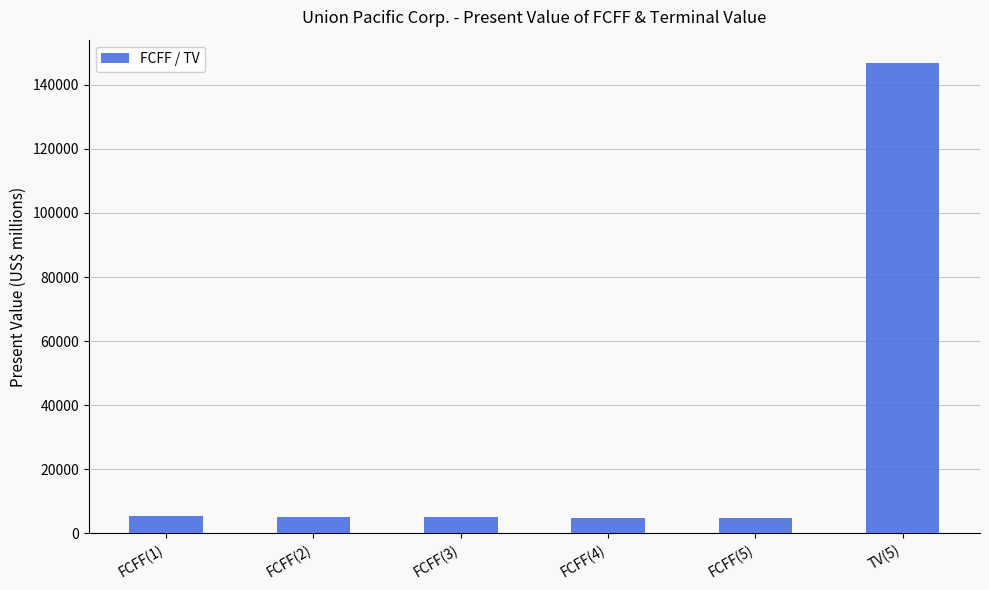

Are the bars grouped side by side (vs. stacked)?

No